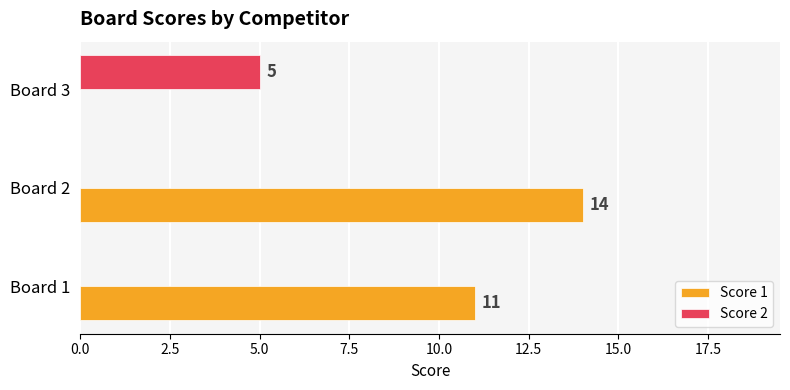

The value of Score 1 at Board 1 is 11. True or false?

True